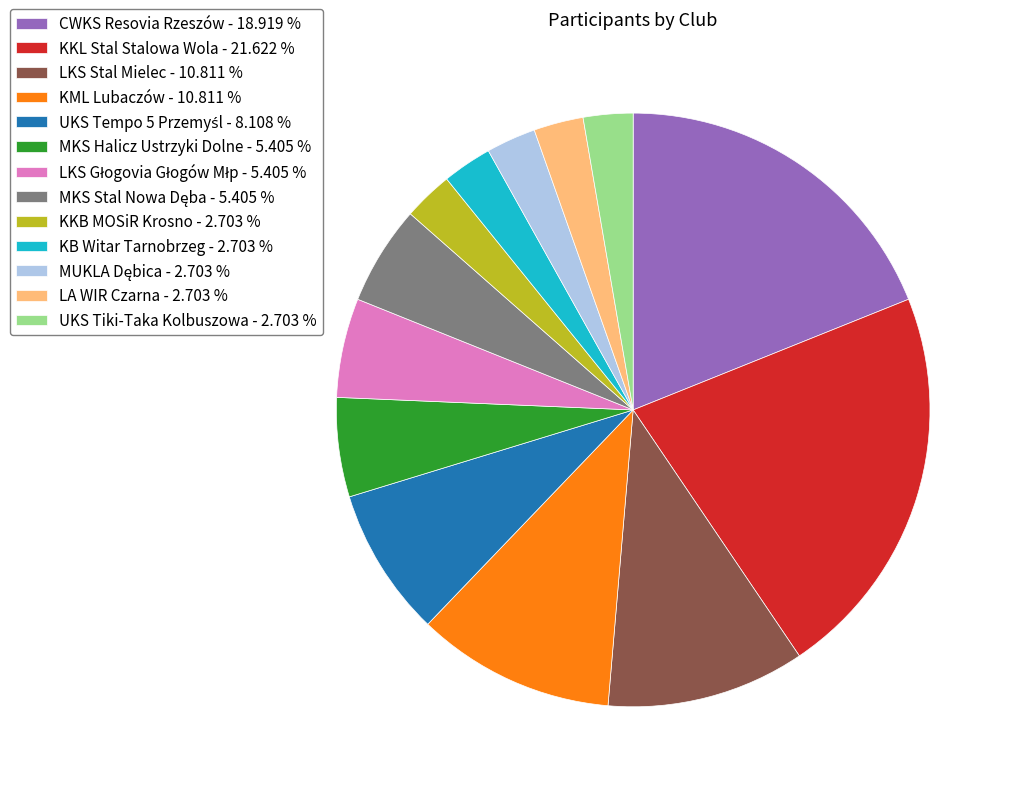

Is there any slice that represents more than half of the pie?

No